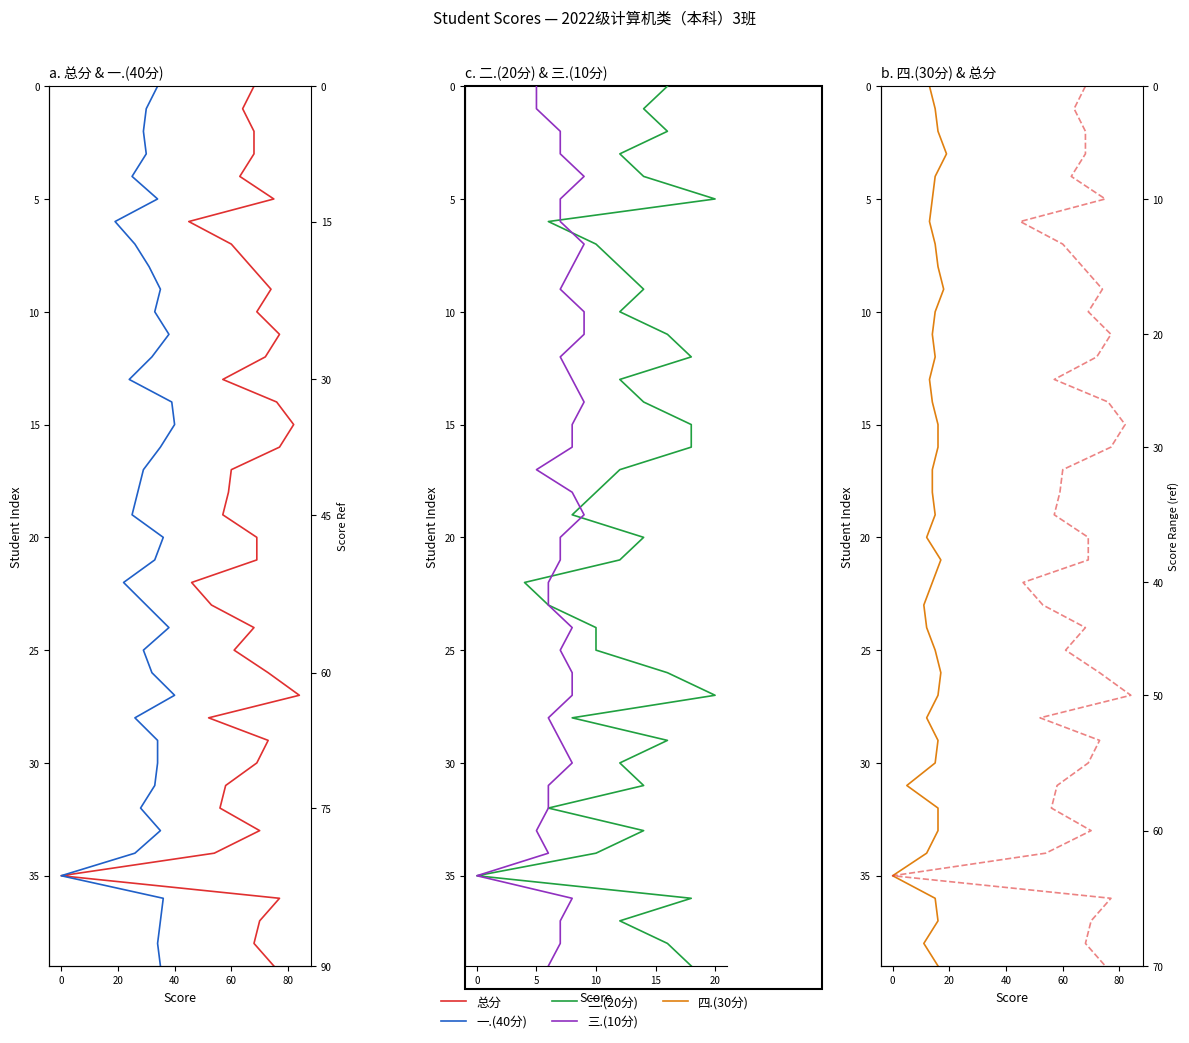

Does the chart display data point markers on the line(s)?

No